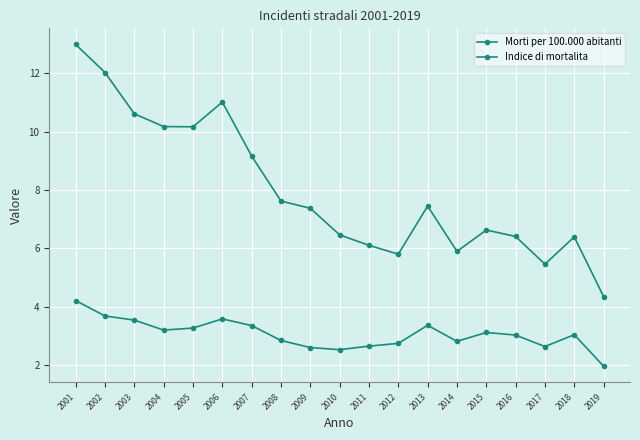

Reading right to left, what are all the values shown in this chart?

Morti per 100.000 abitanti: 4.3	6.4	5.5	6.4	6.6	5.9	7.4	5.8	6.1	6.5	7.4	7.6	9.2	11.0	10.2	10.2	10.6	12.0	13.0
Indice di mortalita: 2.0	3.0	2.6	3.0	3.1	2.8	3.4	2.7	2.6	2.5	2.6	2.8	3.3	3.6	3.3	3.2	3.5	3.7	4.2